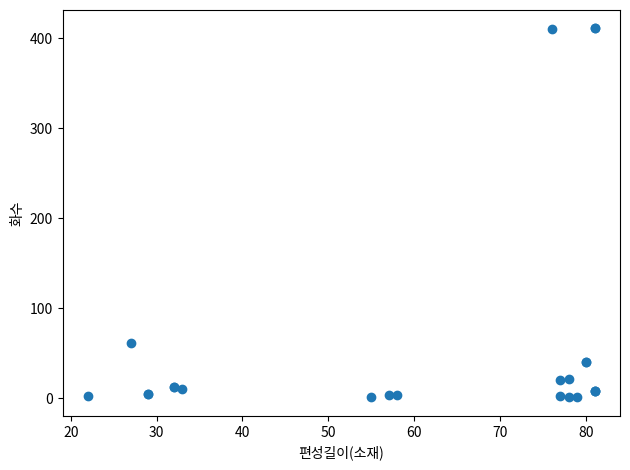

What Y value in the scatter plot is closest to 206?

61